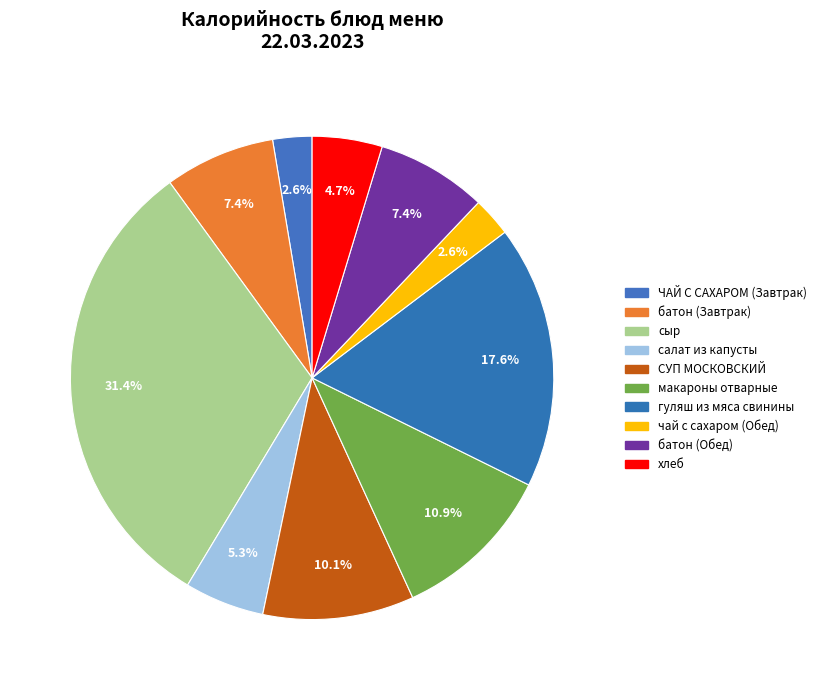

How many slices are in this pie chart?

10